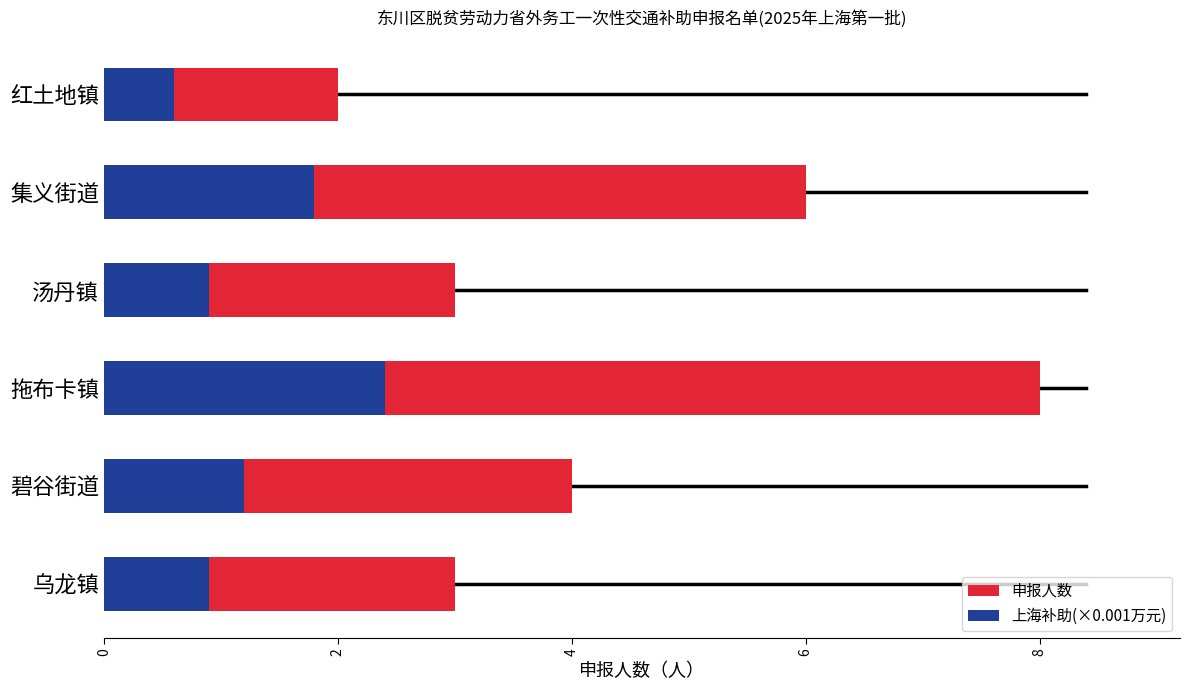

What is the minimum value shown in the chart?

0.6